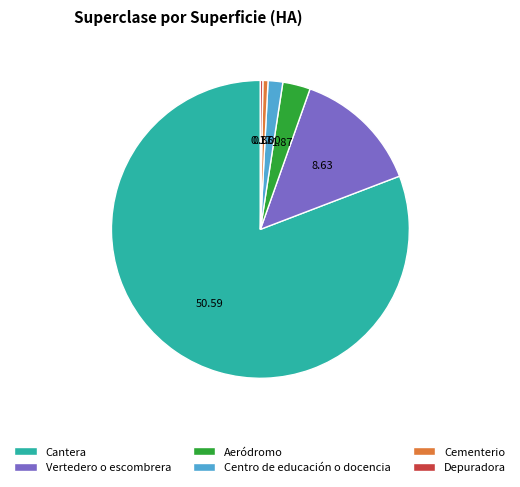

Between Centro de educación o docencia and Cementerio, which is larger?

Centro de educación o docencia